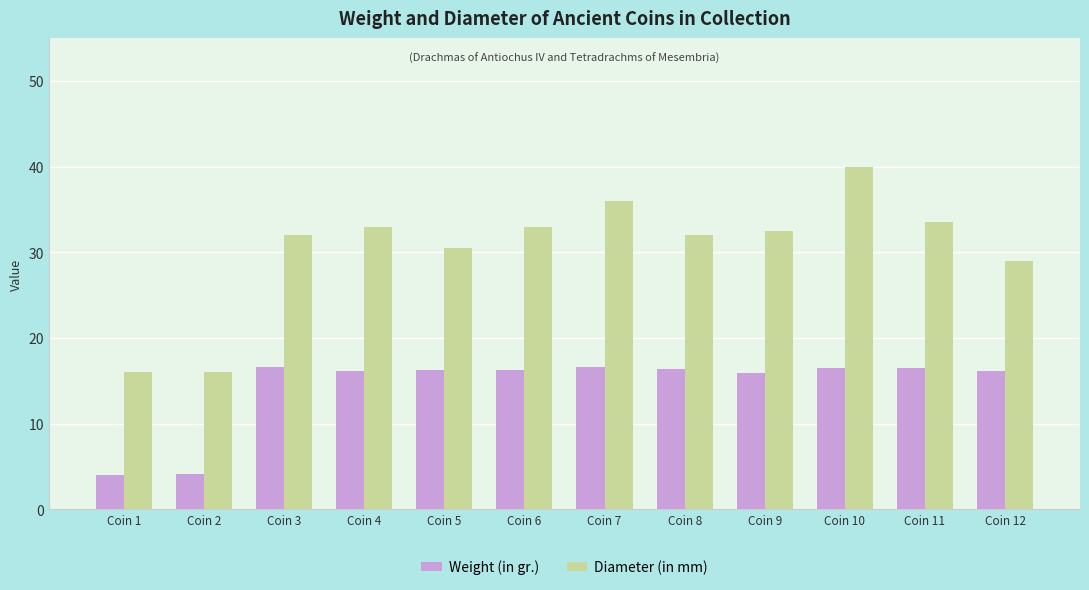

At Coin 6, list the series in order from largest to smallest.

Diameter (in mm), Weight (in gr.)